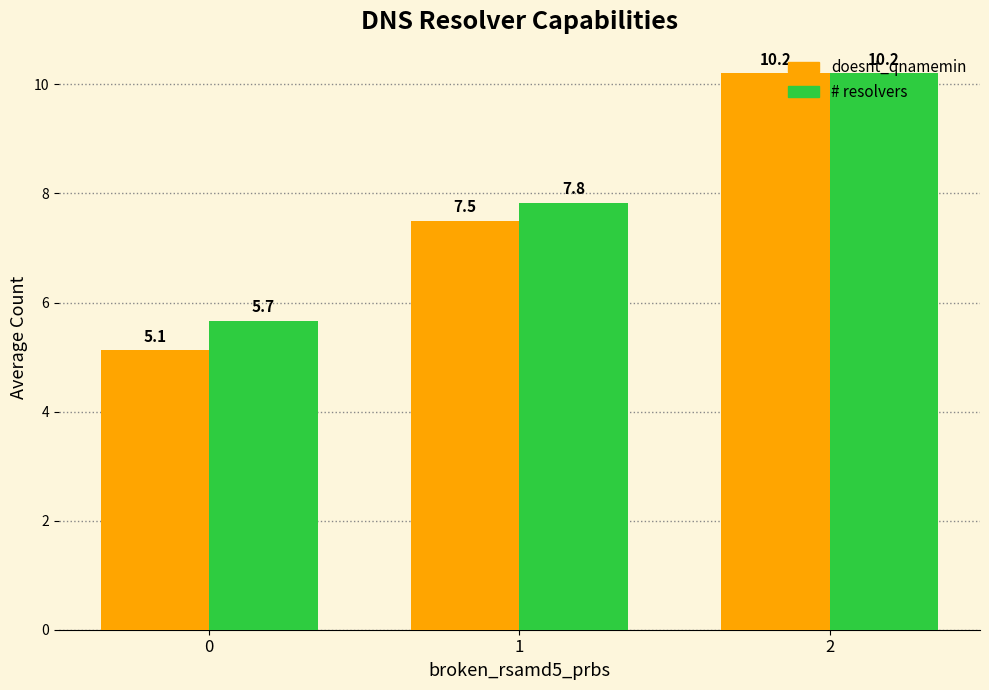

What is the sum of the doesnt_qnamemin values at 1 and 0?

12.6